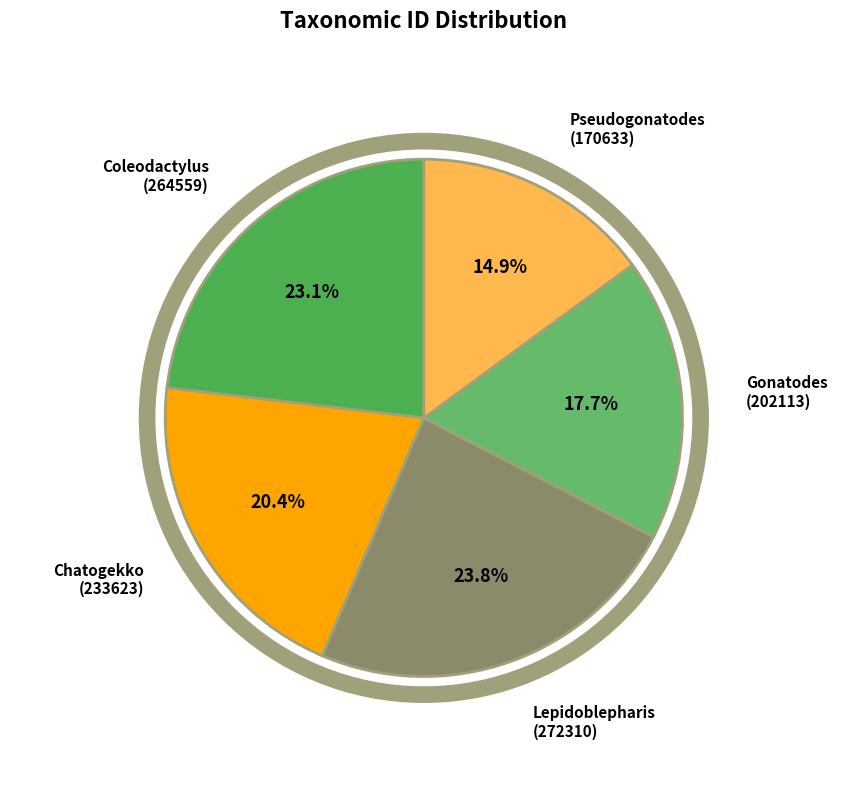

True or false: Gonatodes accounts for 18% of the total.

True